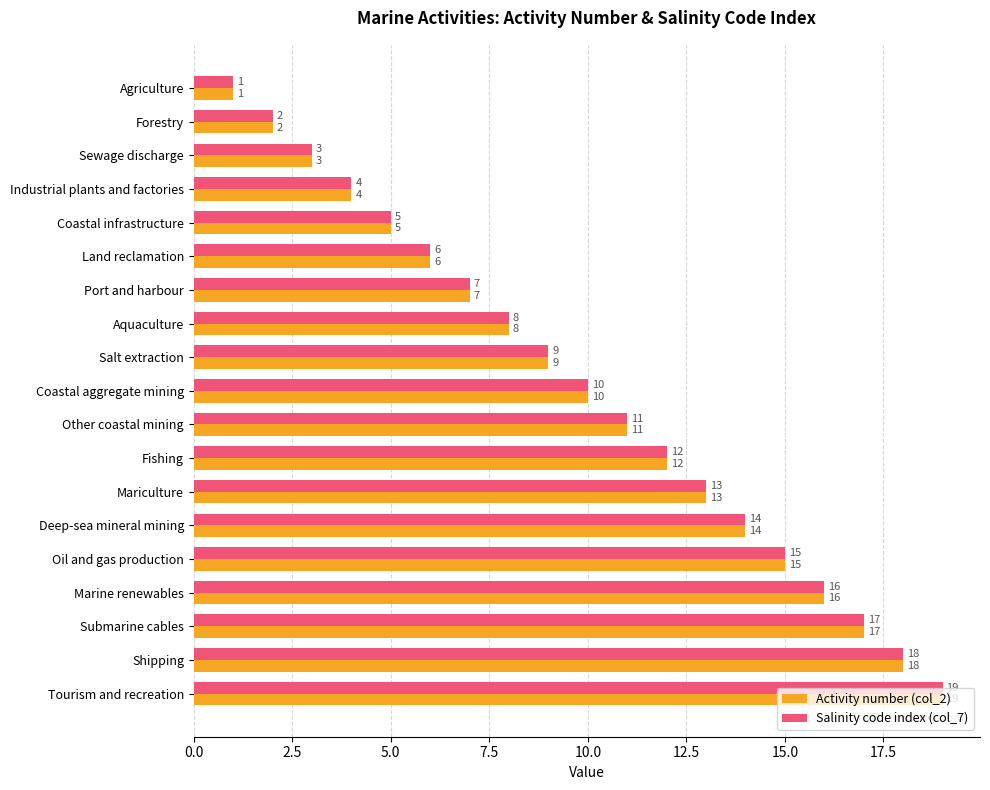

What is the approximate value of Salinity code index (col_7) at Sewage discharge?

3